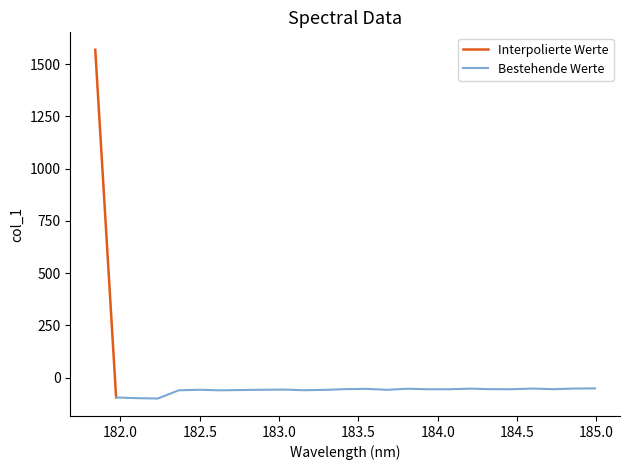

What is the difference between the maximum and second lowest values?

1667.1